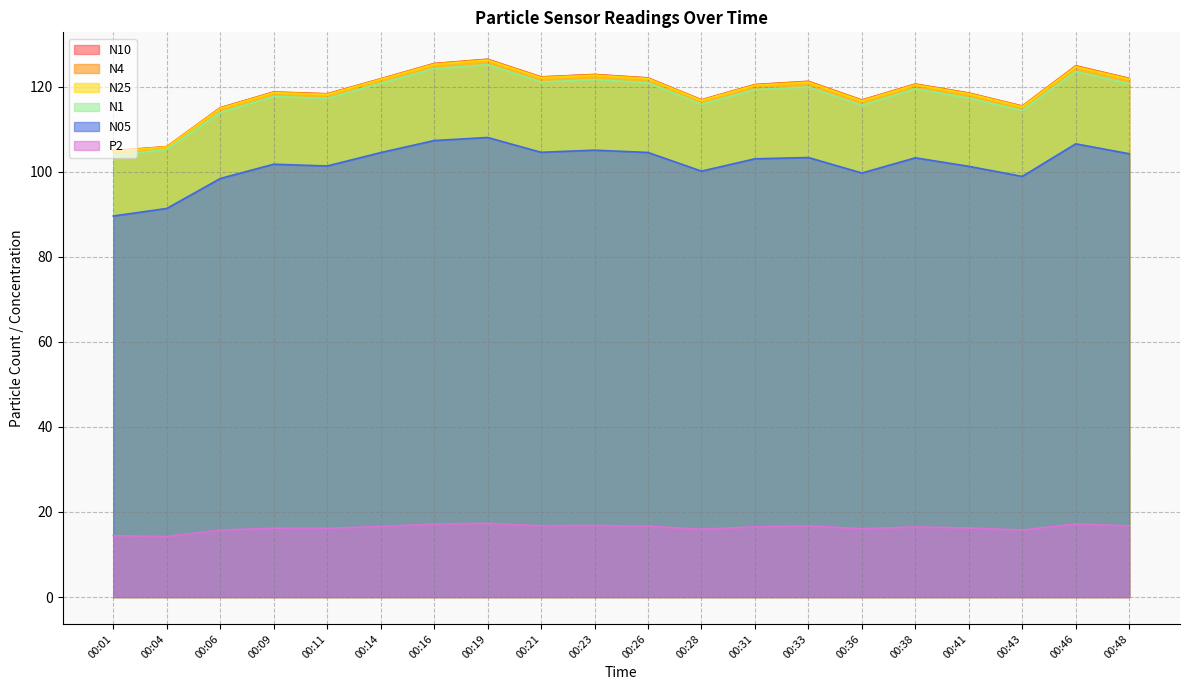

How many lines are shown in the chart?

6